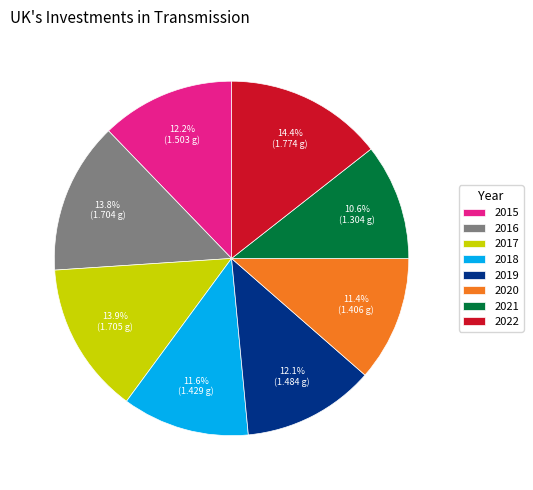

Does 2018 represent more than half of the total?

No